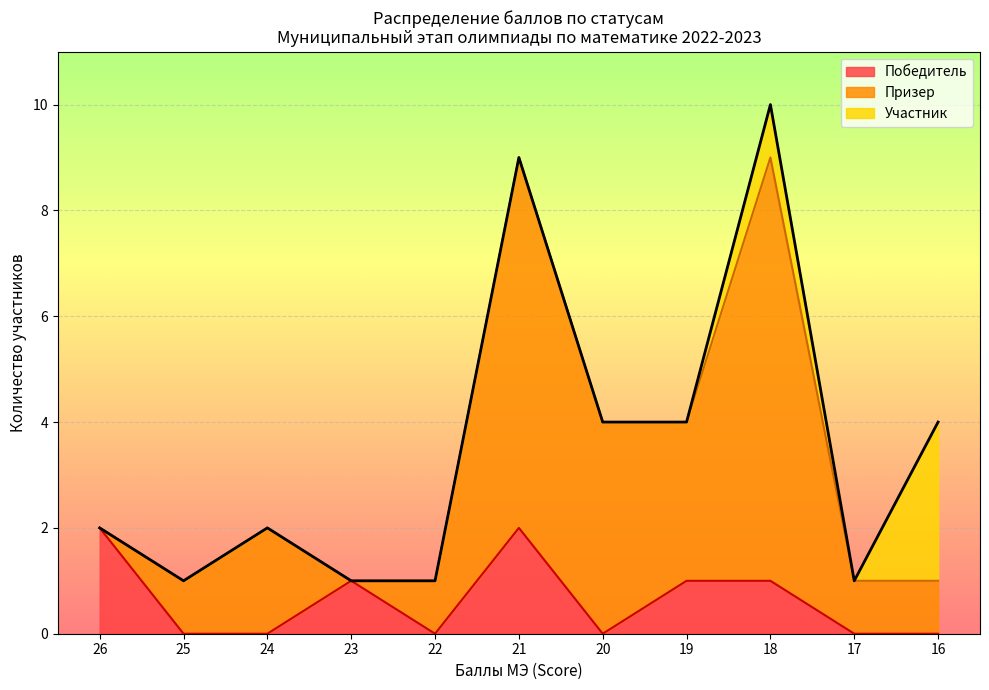

At which category is the sum across all series the highest?

18